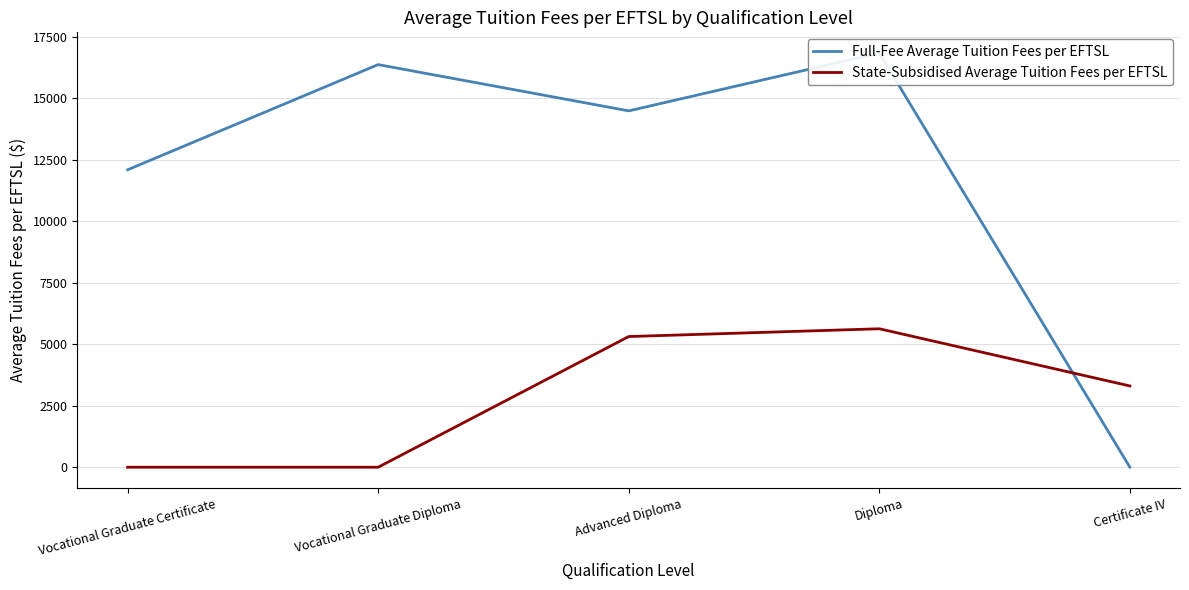

What is the sum of all Full-Fee Average Tuition Fees per EFTSL values?

59788